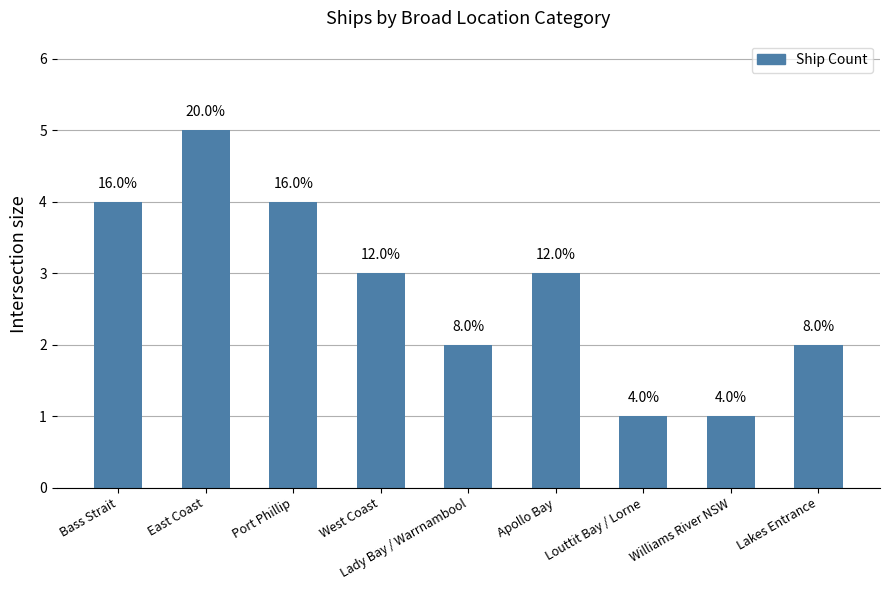

How many bars are there in total?

9